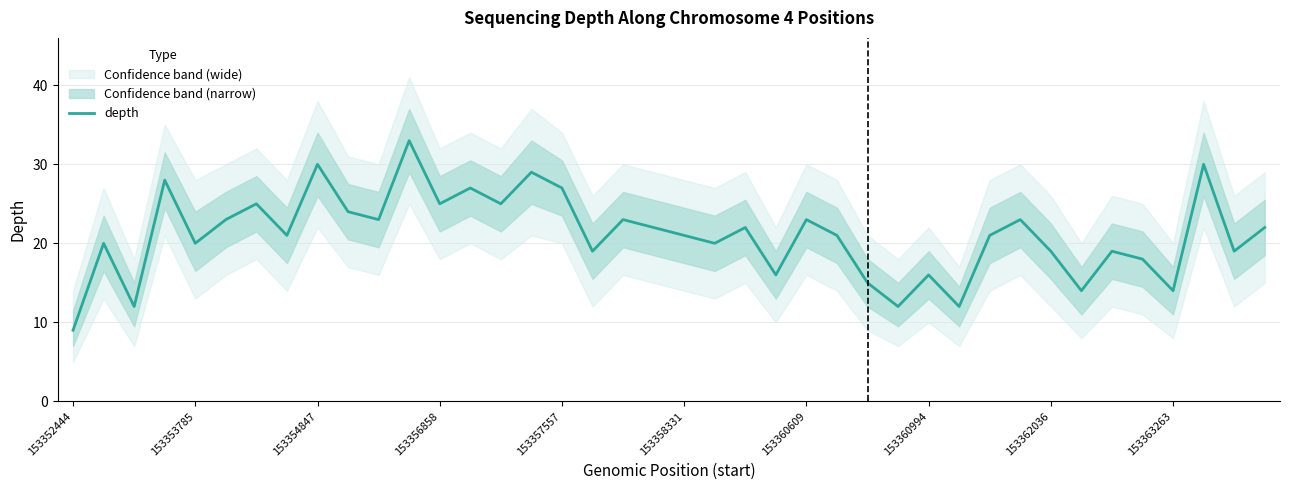

What is the maximum value for depth?

33